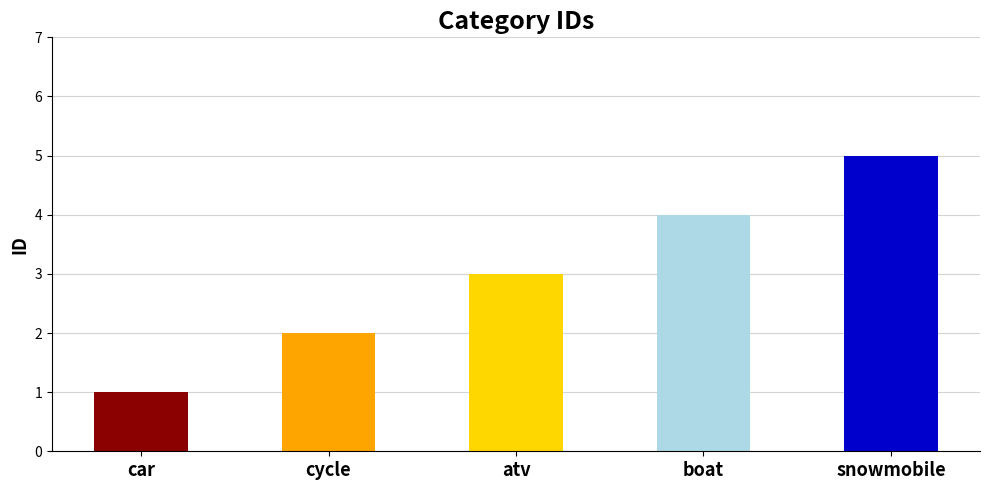

True or false: the data shows 4 at atv.

False